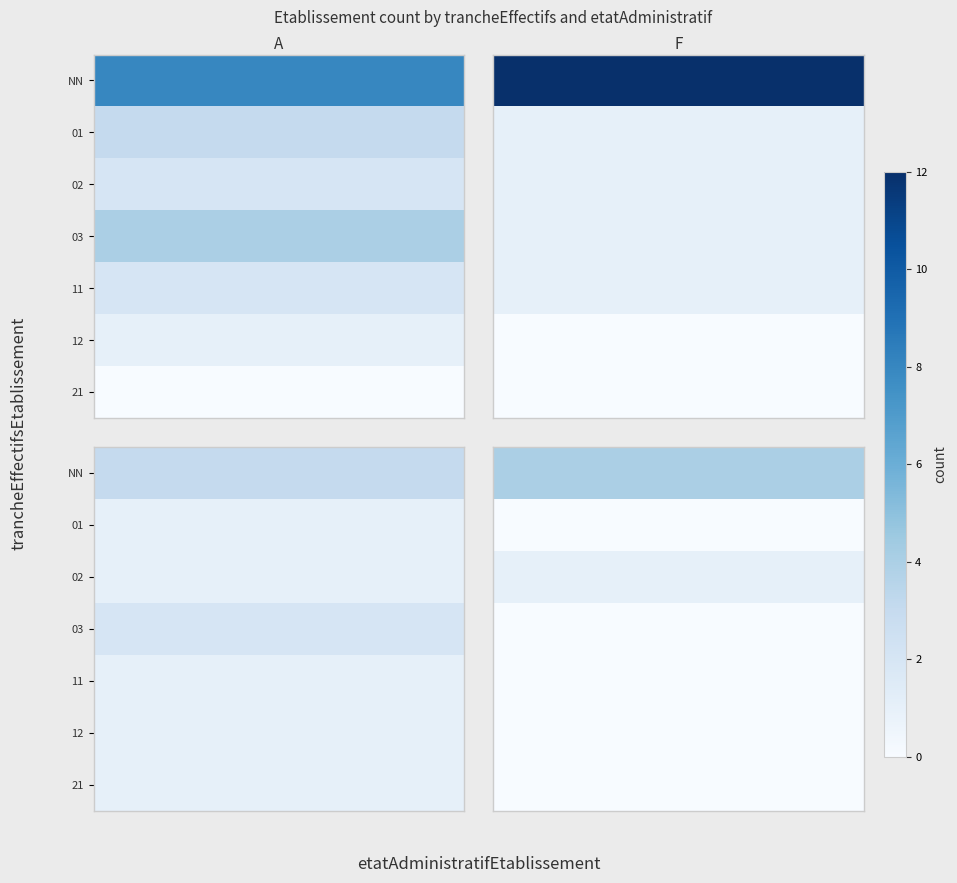

What is the spread (max minus min) of values at 4?

4